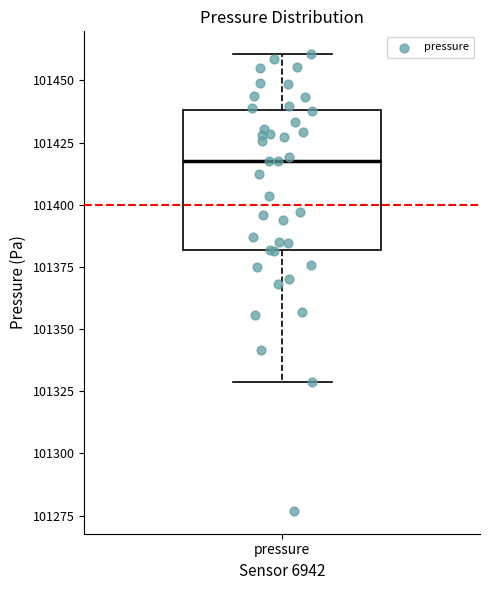

Where does the lower whisker of the box for pressure end on the y-axis? The values are not printed on the chart, so give them approximately, as read against the axis.

101330